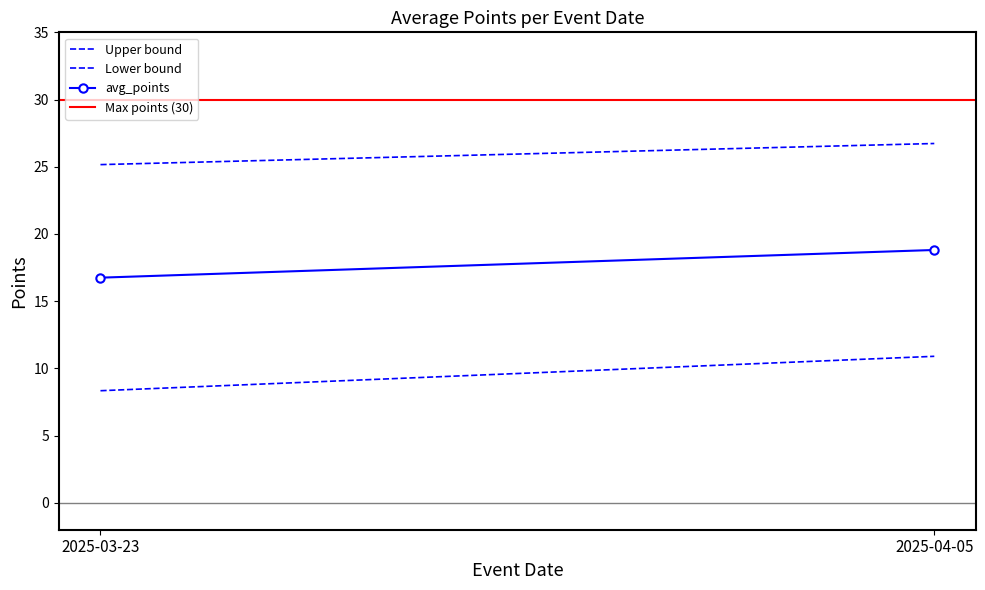

At which label does avg_points reach its peak?

2025-04-05